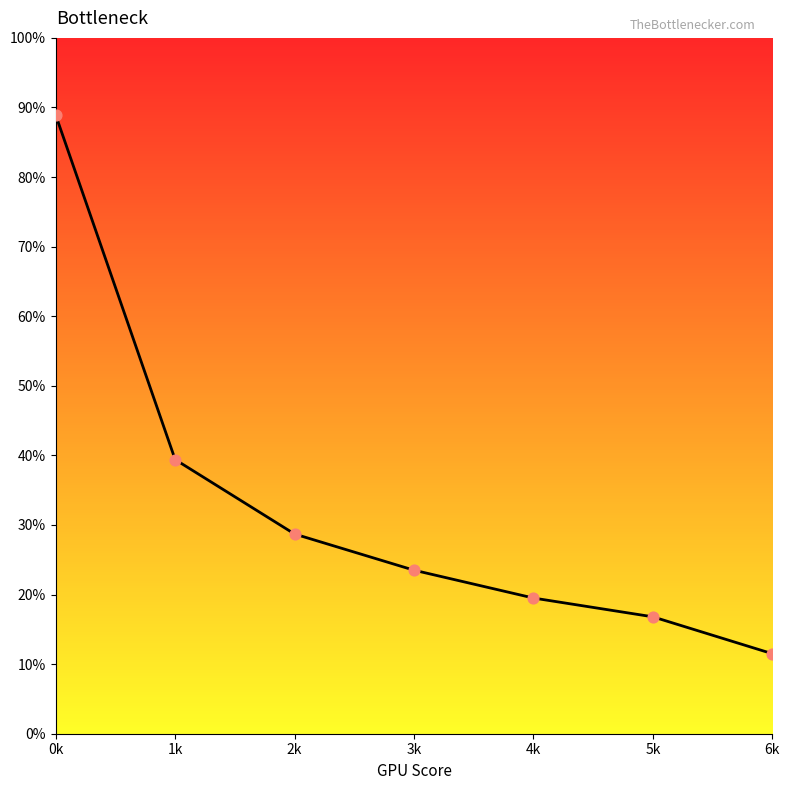

What is the change in value from 4k to 6k?

-0.1